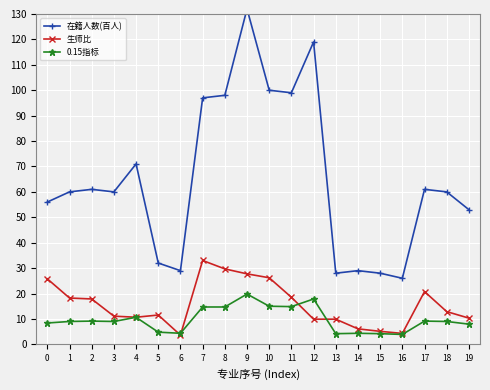

Is it true that 在籍人数(百人) equals 71.0 at 4?

True